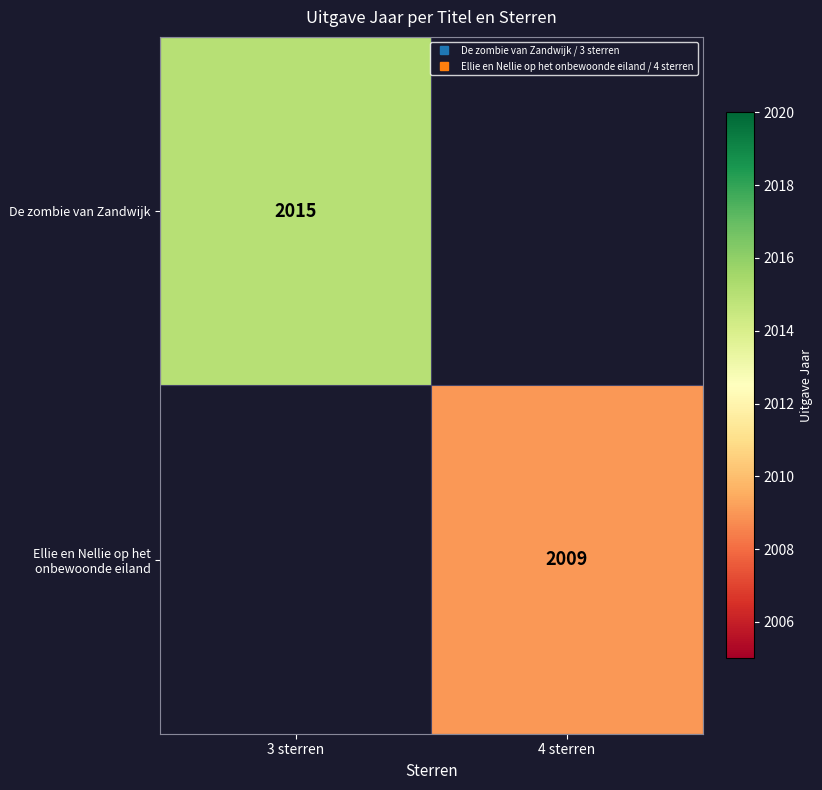

What is the maximum value shown in the chart?

2015.0